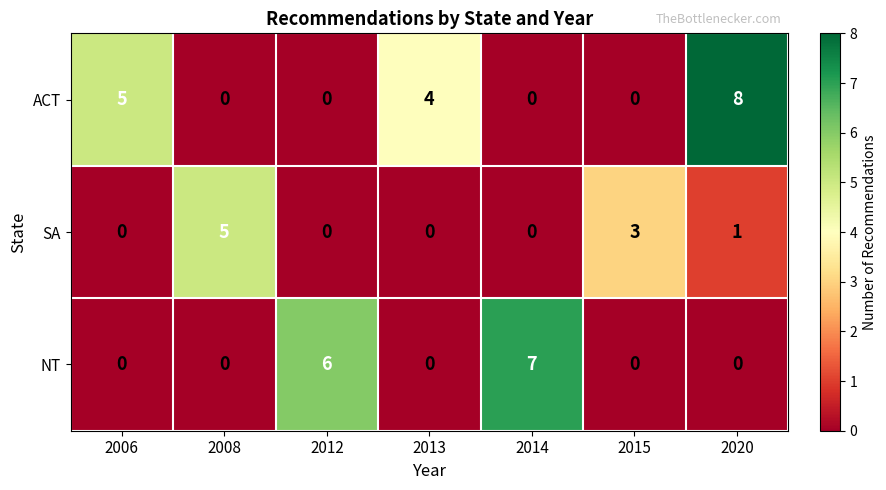

The value of SA at 2006 is 0. True or false?

True